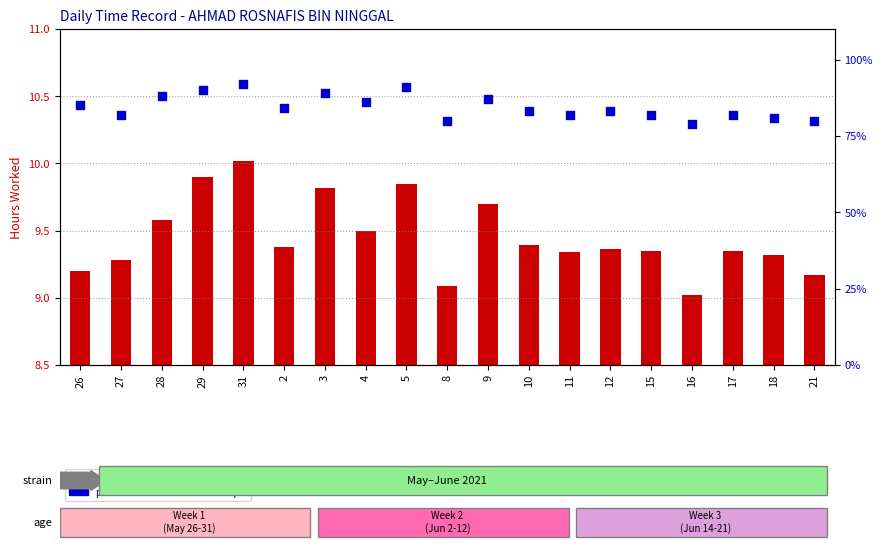

Which series reaches the maximum Y coordinate?

percentile rank within the sample